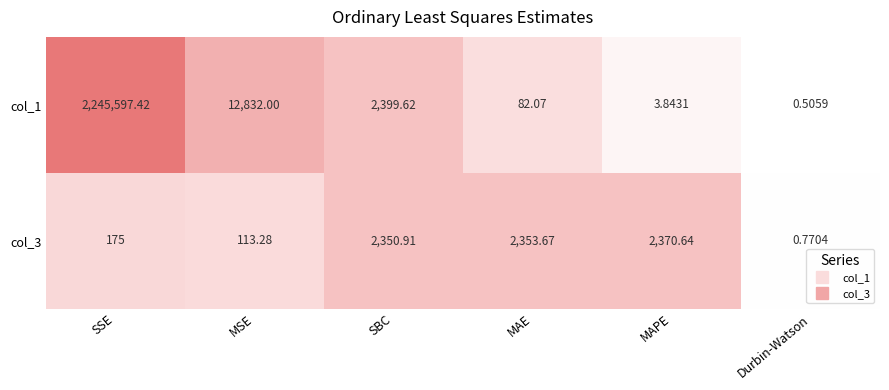

At which label does col_1 first exceed 2399?

SSE